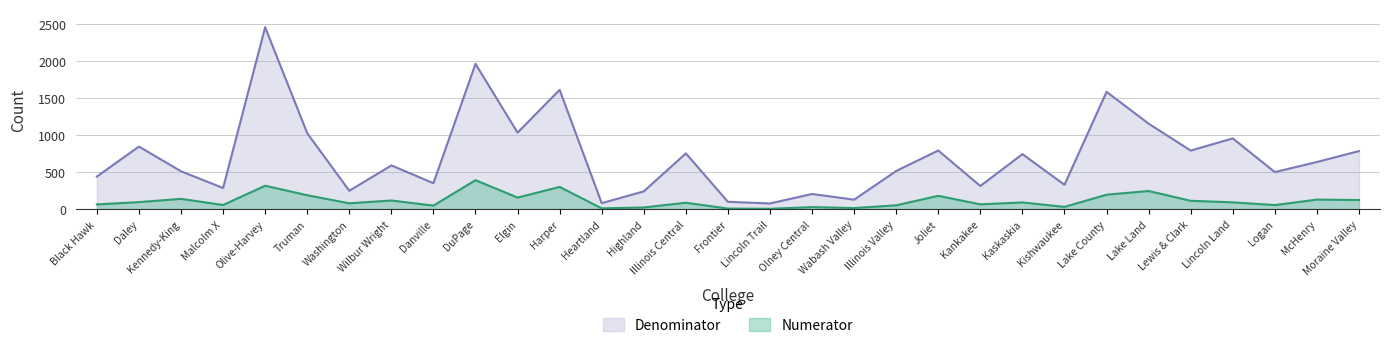

Does the chart have visible grid lines?

Yes